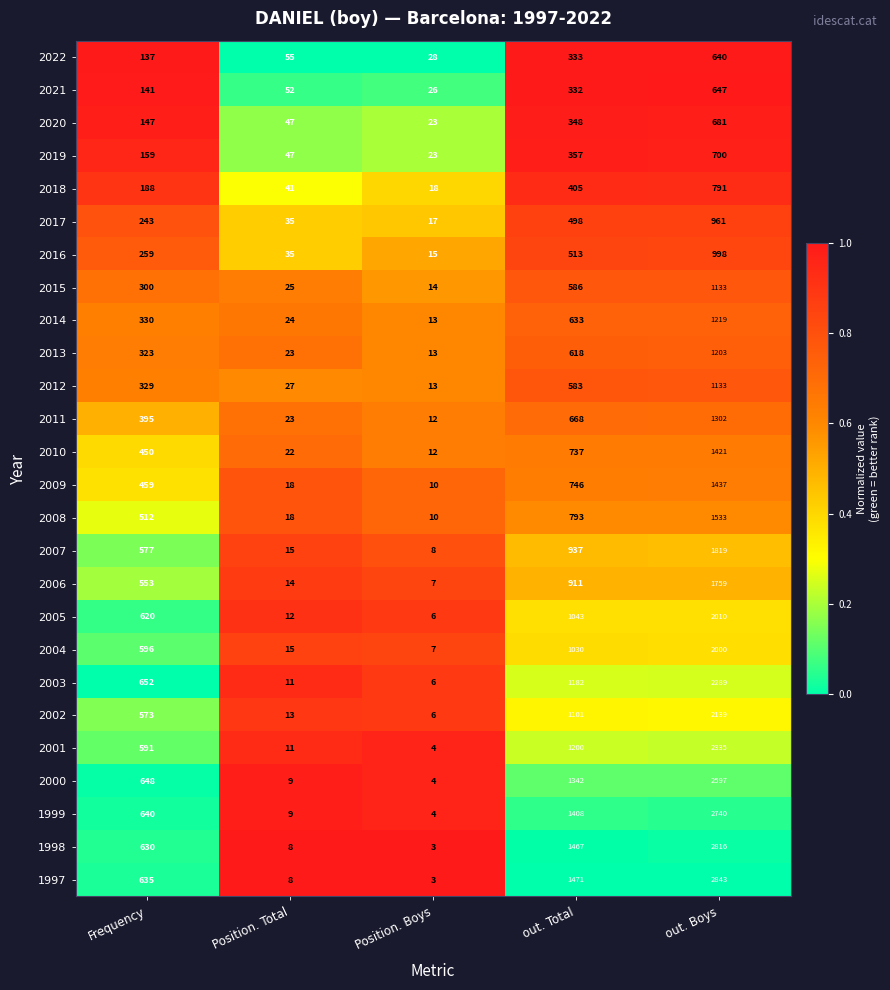

Between Frequency and out. Total, which series saw the biggest shift?

1998